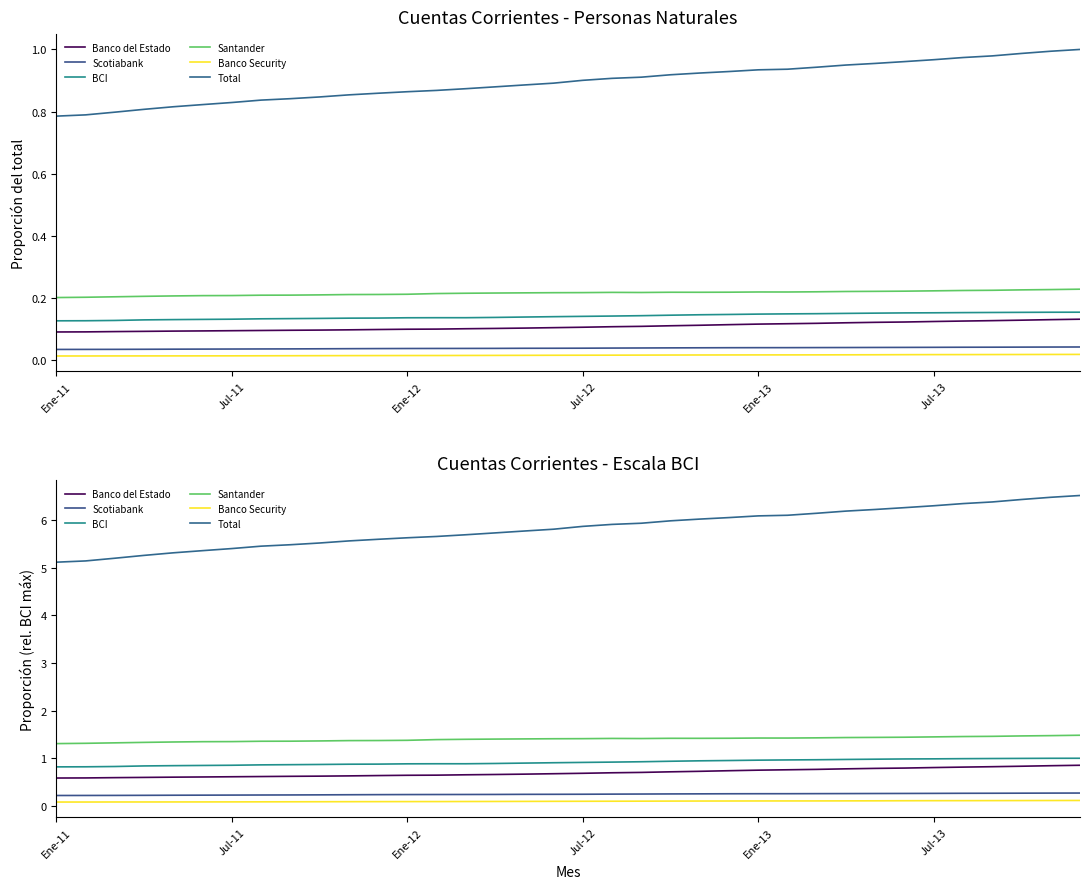

In Santander, how many points are lower than both neighbors (excluding endpoints)?

3